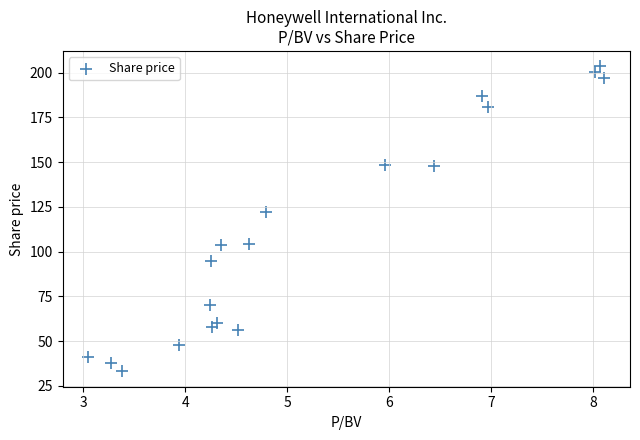

What is the range of X values (max minus min)?

5.1